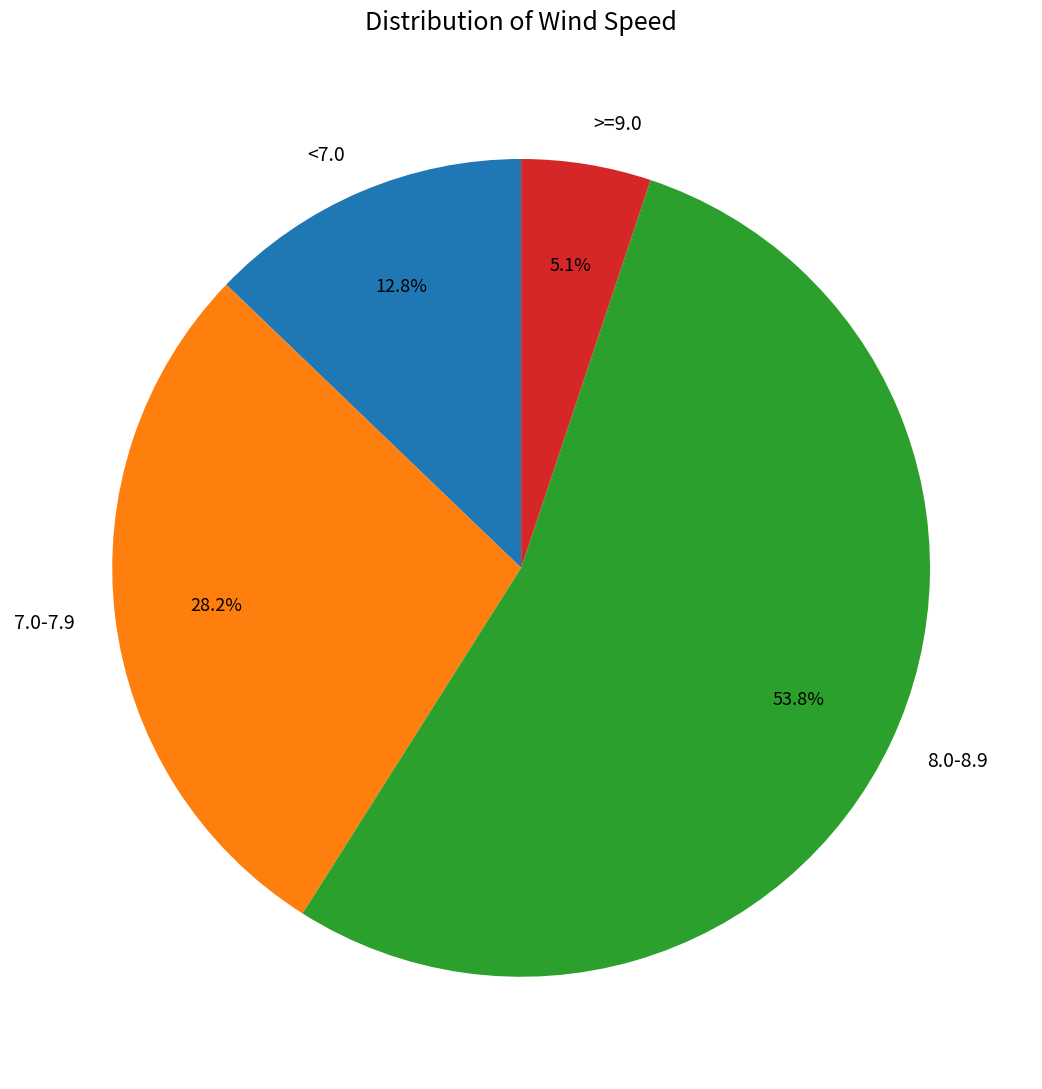

Rank the categories by value from highest to lowest.

8.0-8.9, 7.0-7.9, <7.0, >=9.0